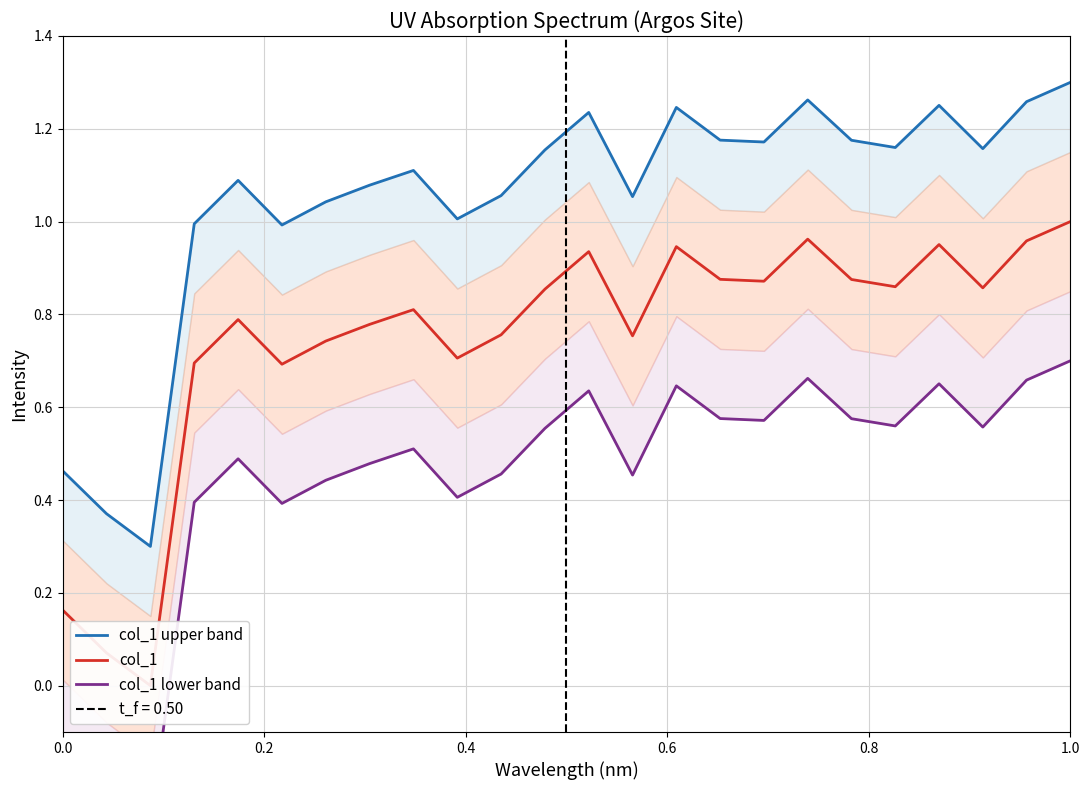

How many distinct data groups are displayed?

3